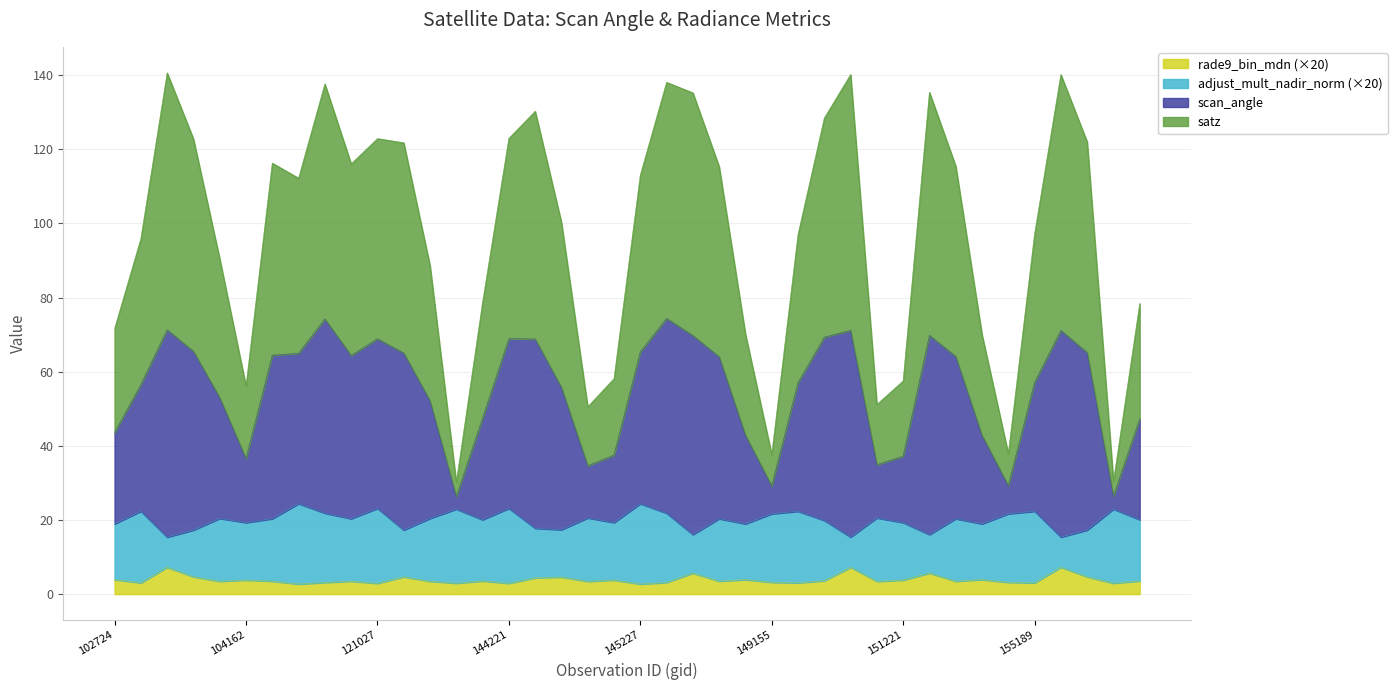

Which series has the largest range (max minus min)?

satz